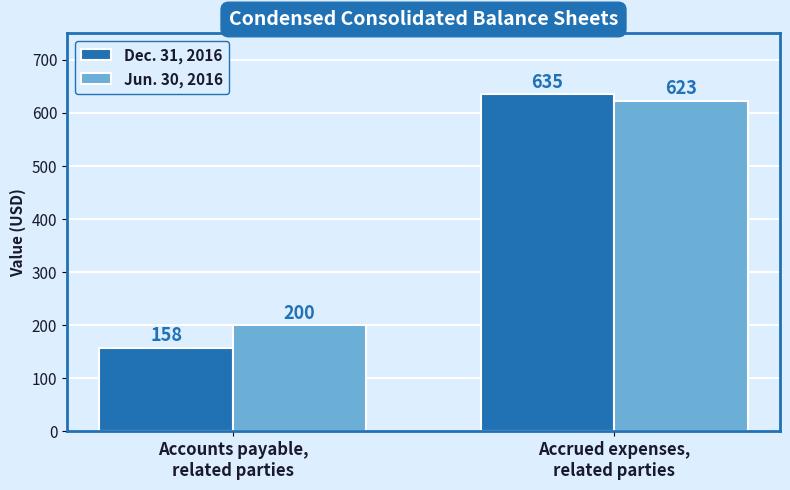

What are all the series names shown in the legend?

Dec. 31, 2016, Jun. 30, 2016